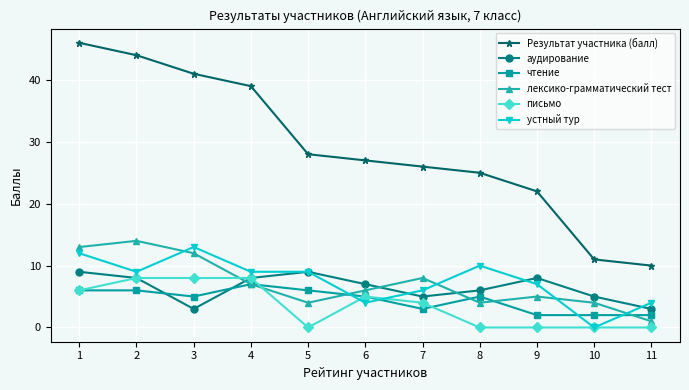

True or false: чтение has more than 1 points higher than both neighbors.

True